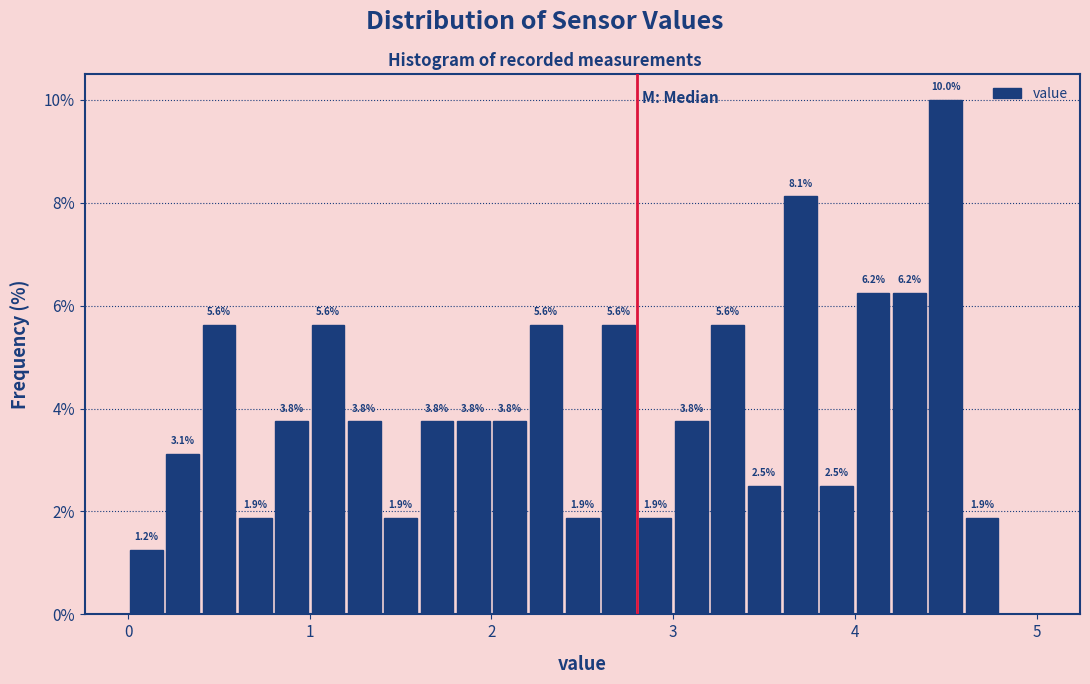

Around what value on the x-axis is the tallest bar? Give the approximate position of its centre, as read against the axis.

4.5